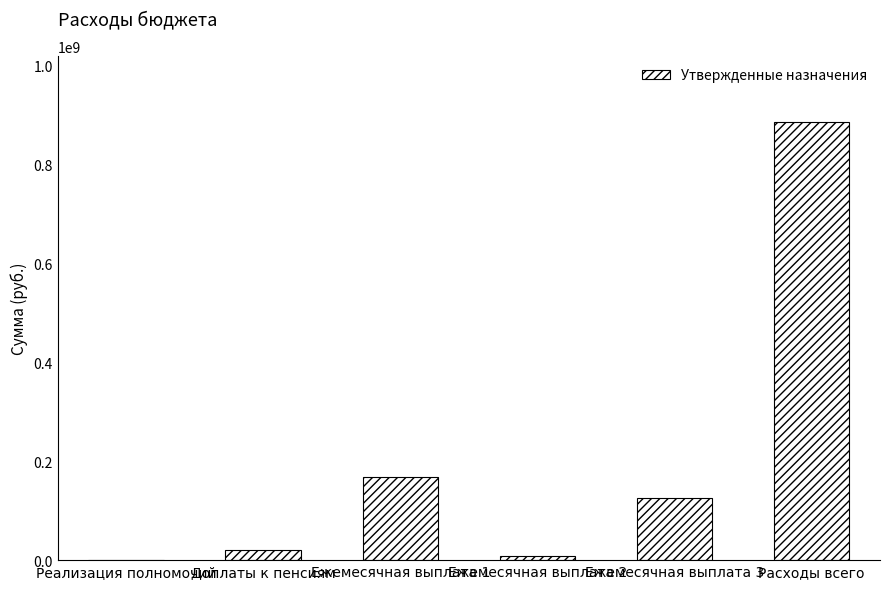

What value does the data have at Доплаты к пенсиям?

21205083.6